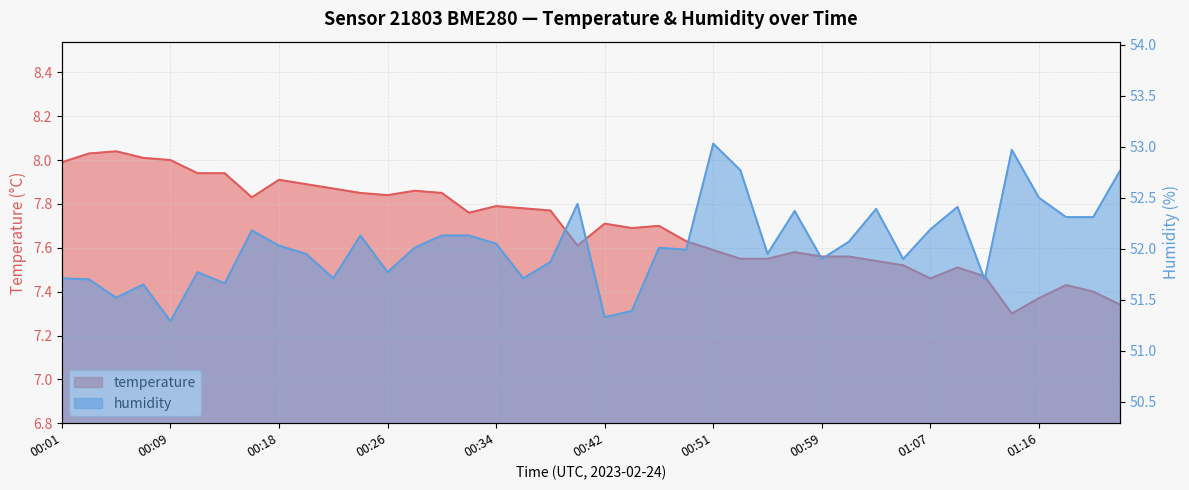

What is the spread (max minus min) of values at 00:51?

45.4